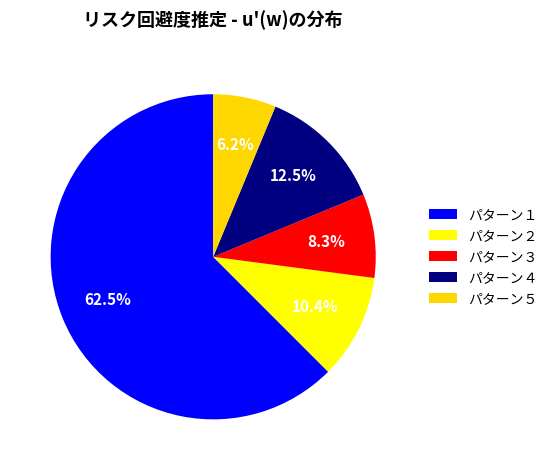

What percentage is the パターン２ slice, to the nearest percent?

10%